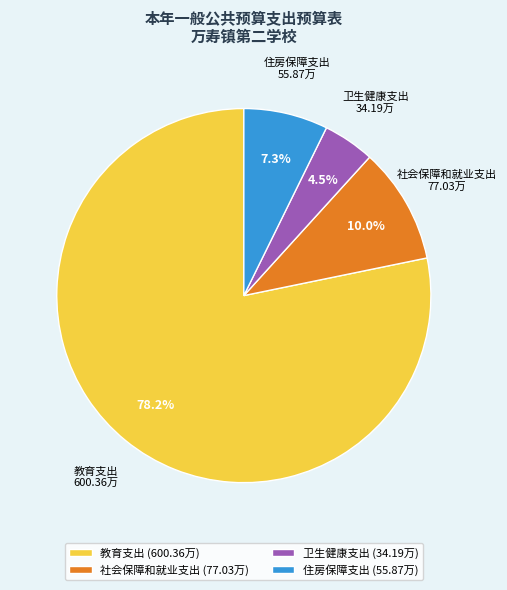

How many slices are in this pie chart?

4